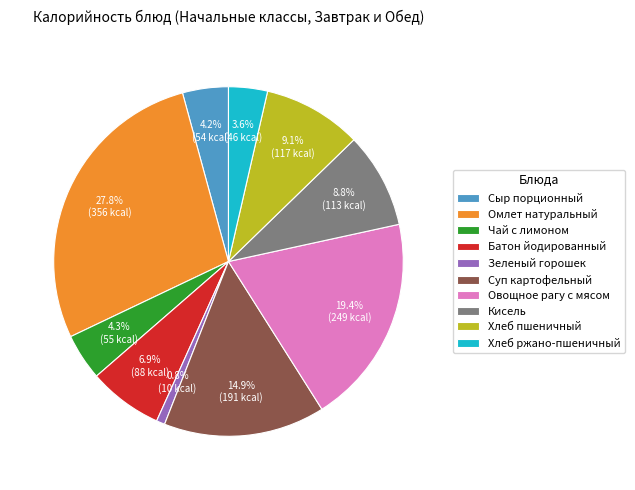

Count the number of slices in the pie.

10